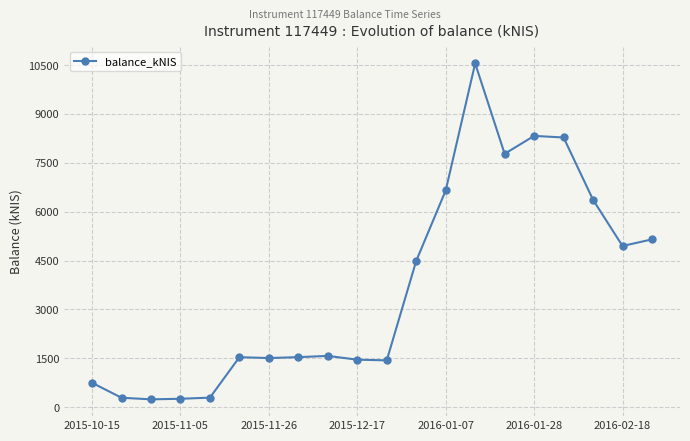

What is the minimum value shown in the chart?

243.0